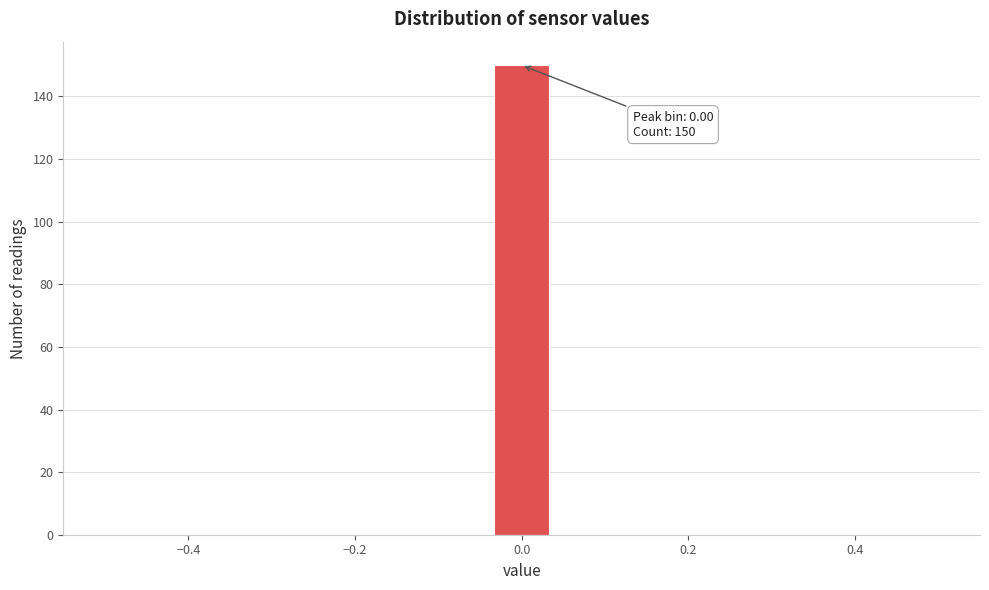

Around what value on the x-axis is the tallest bar? Give the approximate position of its centre, as read against the axis.

0.00